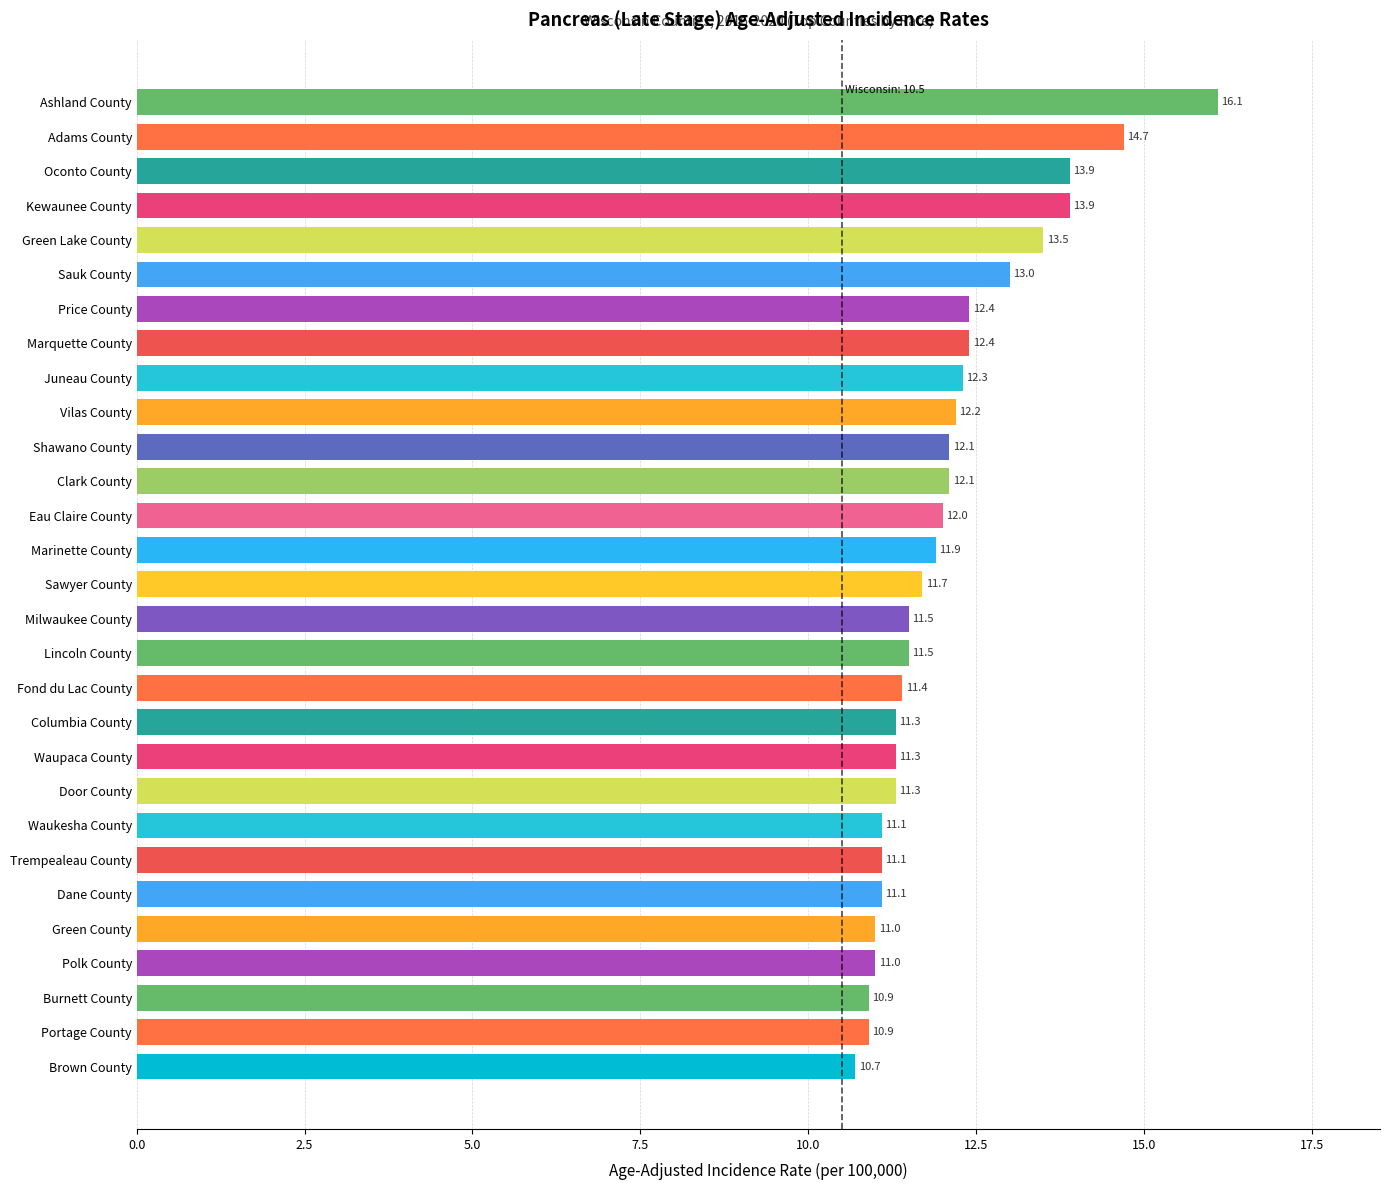

The value at Sawyer County is 11.7. True or false?

True